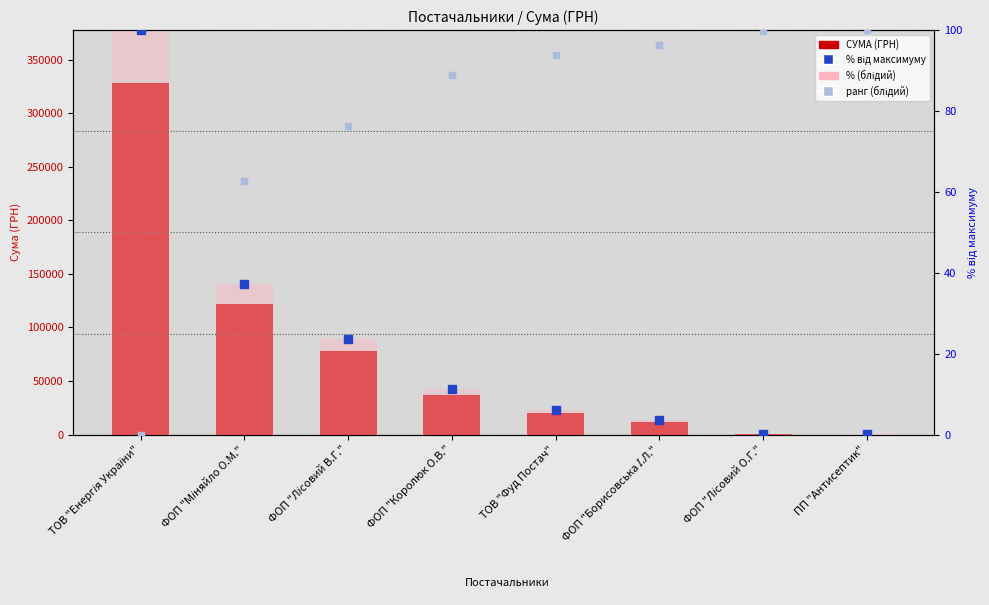

Which series reaches the minimum Y coordinate?

ранг (блідий)